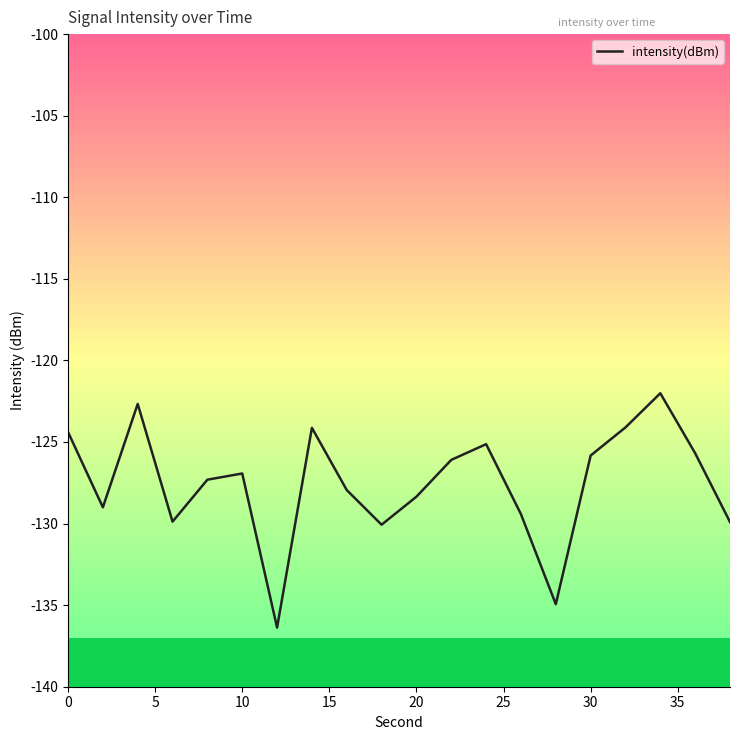

What is the difference between the maximum and minimum values?

14.4